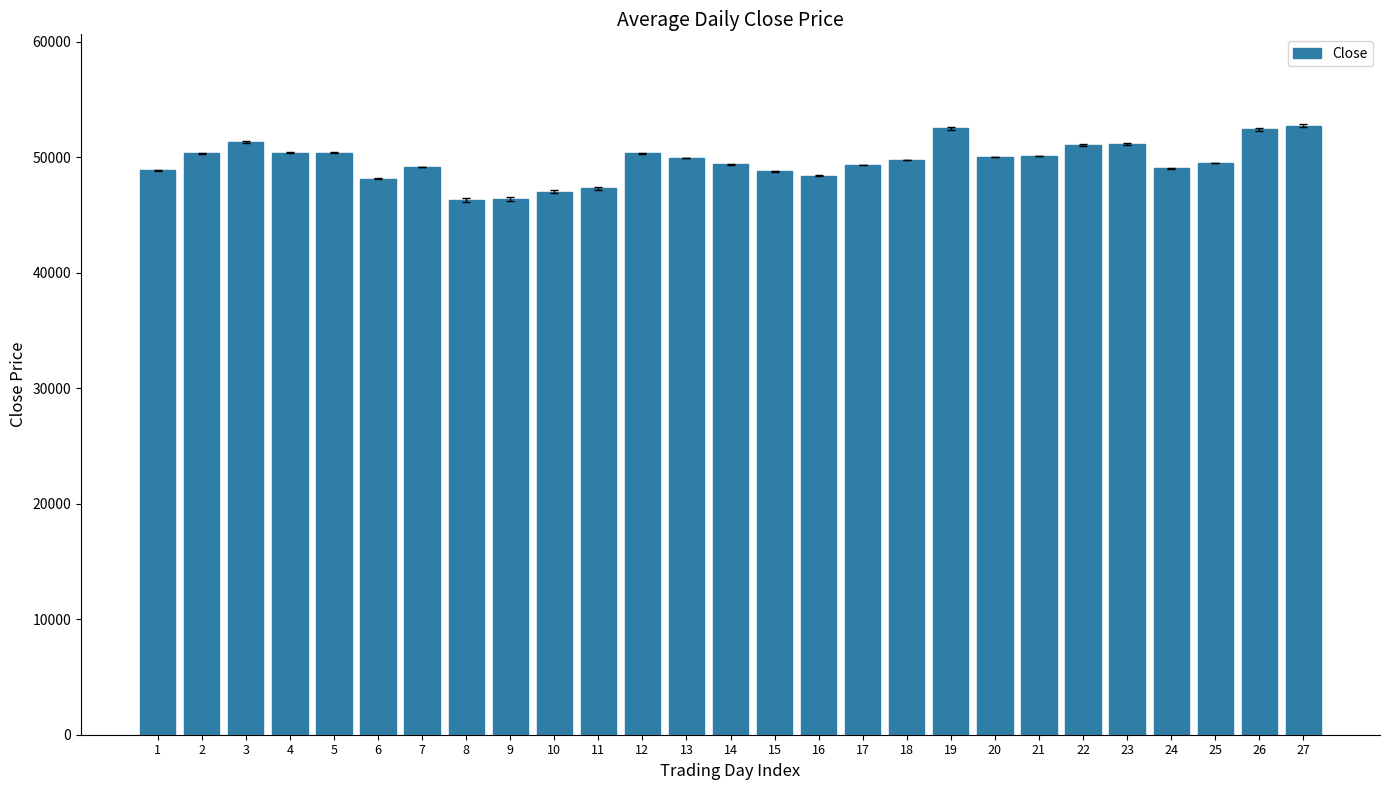

Are the bars grouped side by side (vs. stacked)?

No